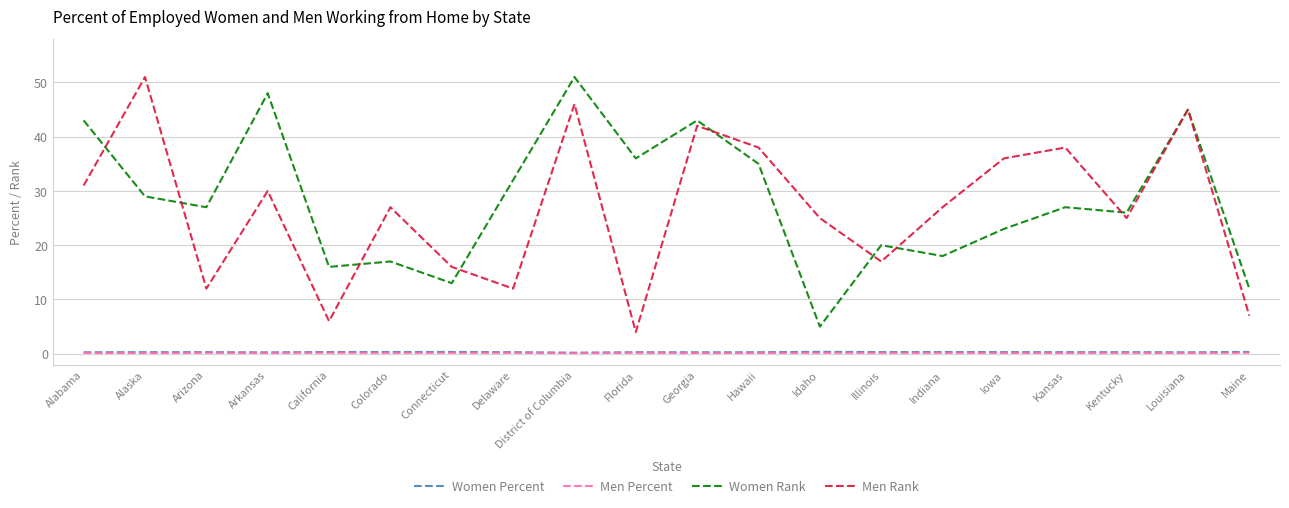

At which category is the sum across all series the highest?

District of Columbia